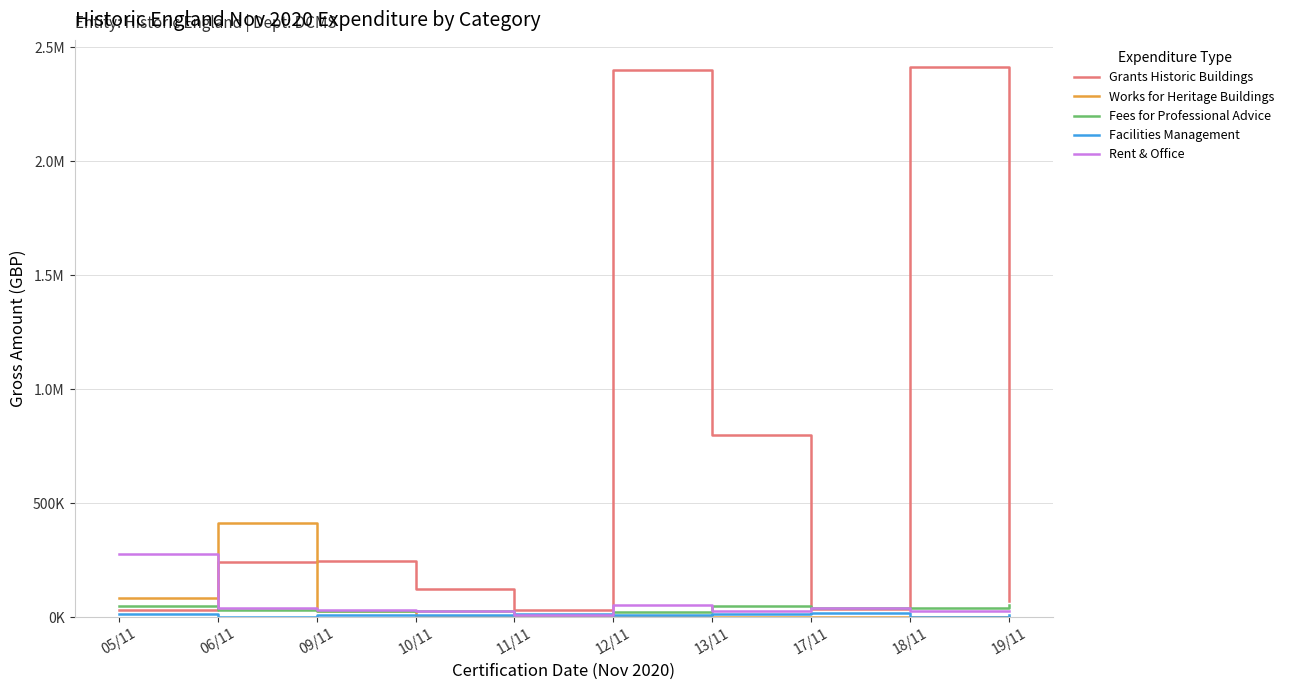

In Grants Historic Buildings, how many points are higher than both neighbors (excluding endpoints)?

3